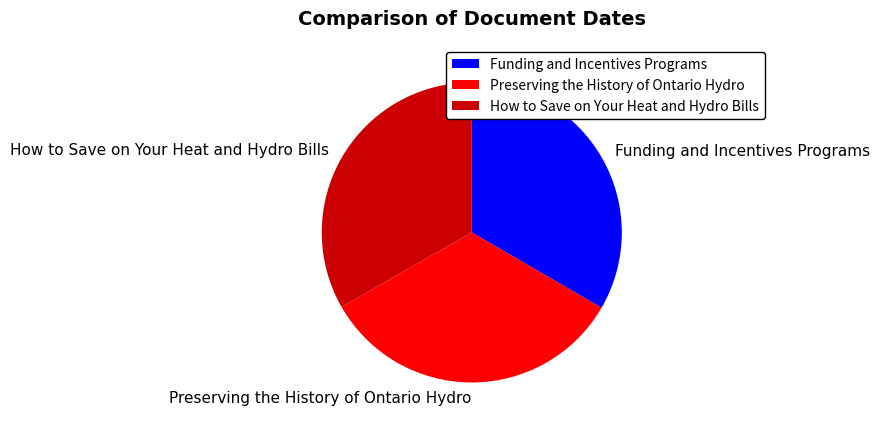

Is the sum of How to Save on Your Heat and Hydro Bills and Preserving the History of Ontario Hydro greater than half?

Yes